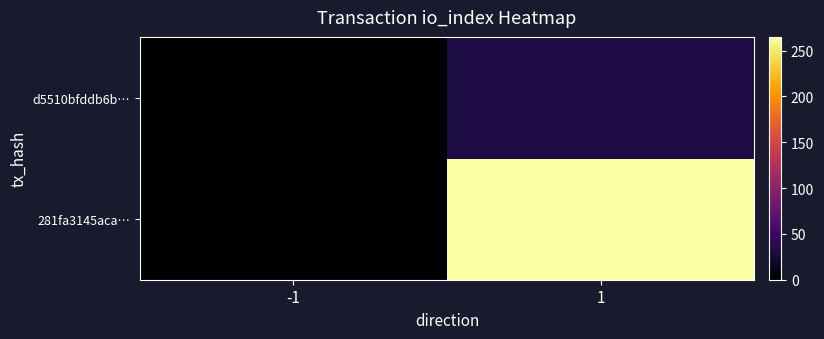

Rank the series by their average value, from highest to lowest.

281fa3145aca…, d5510bfddb6b…